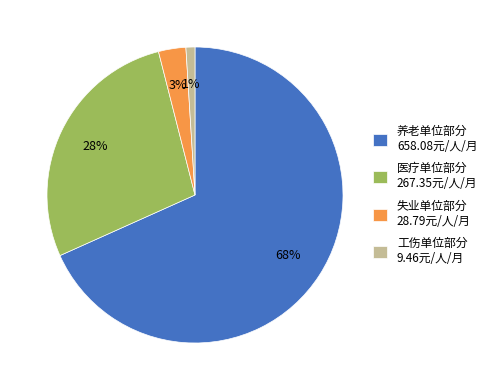

Which category has the biggest portion of the pie?

养老单位部分 658.08元/人/月